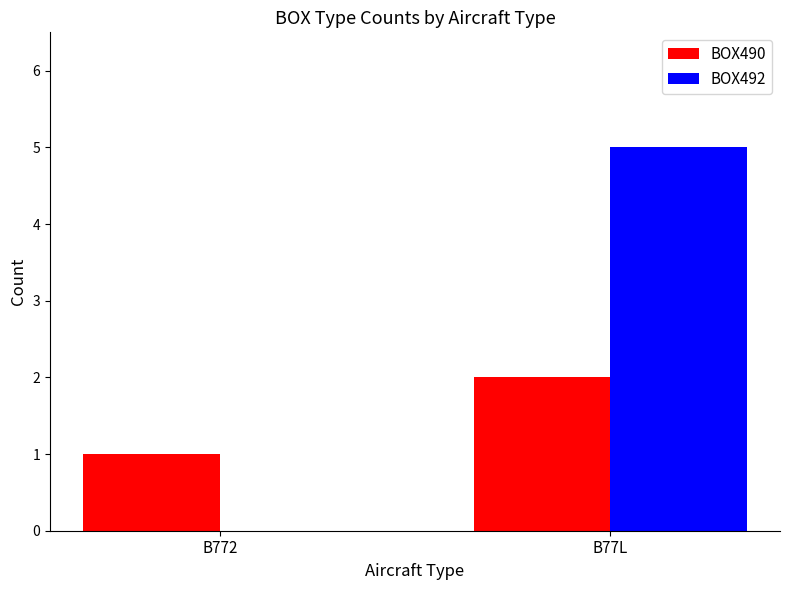

What is the sum of all BOX490 values?

3